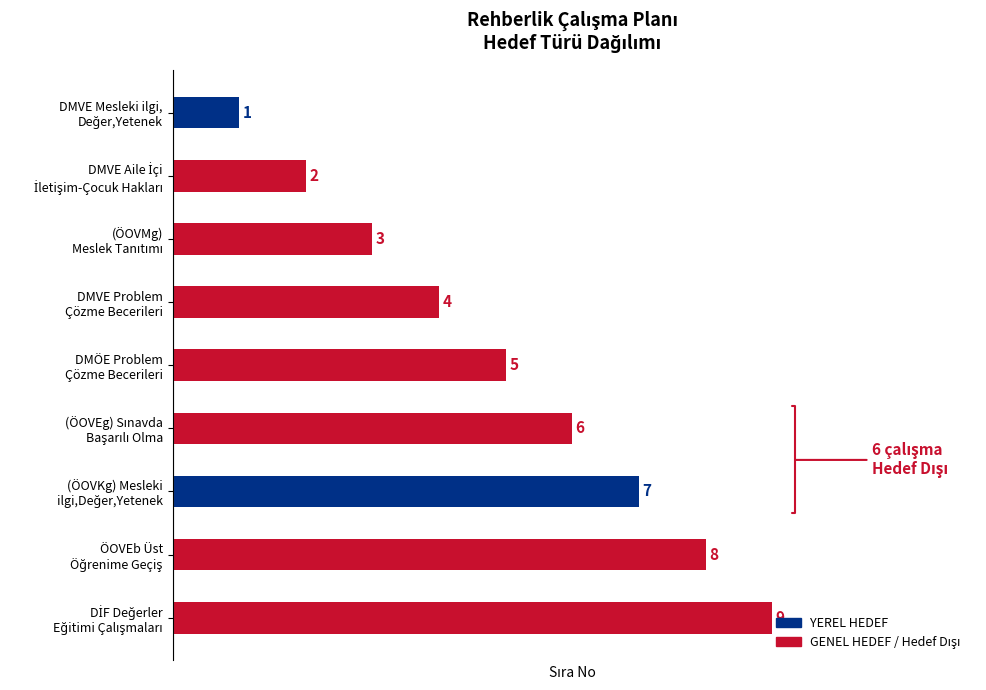

What is the maximum value shown in the chart?

9